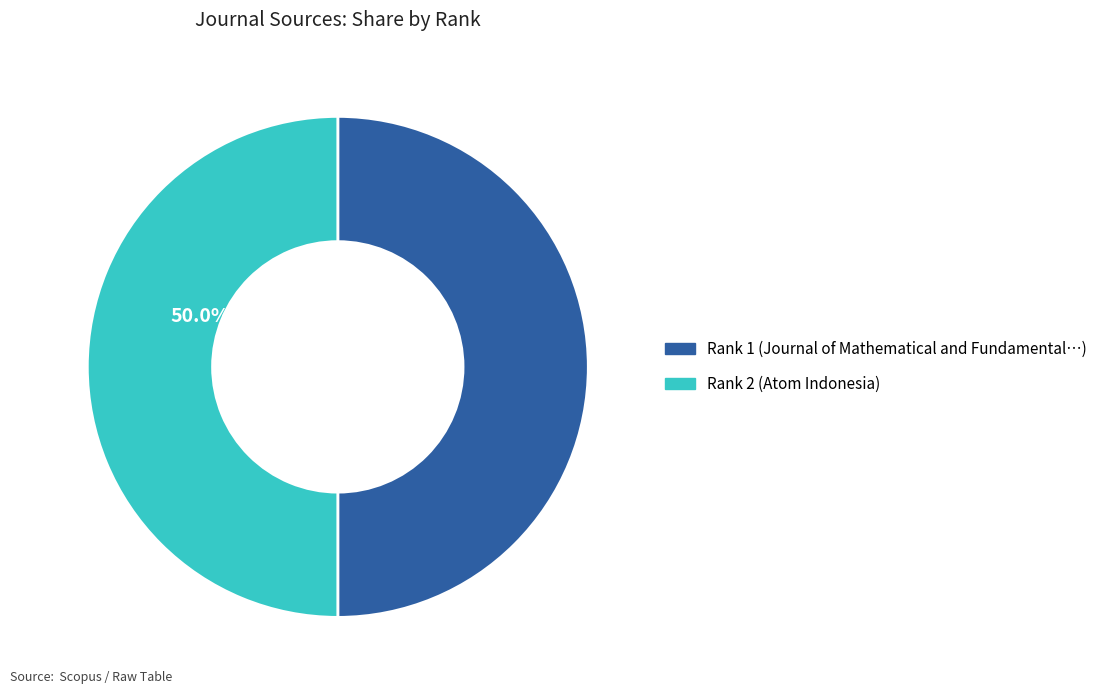

How many slices are in this pie chart?

2